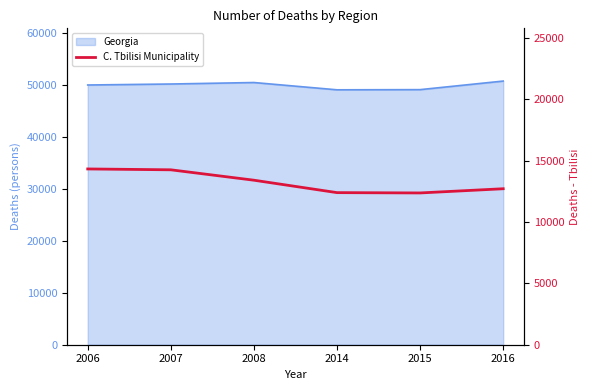

Is it true that the value at 2014 is 12403?

True